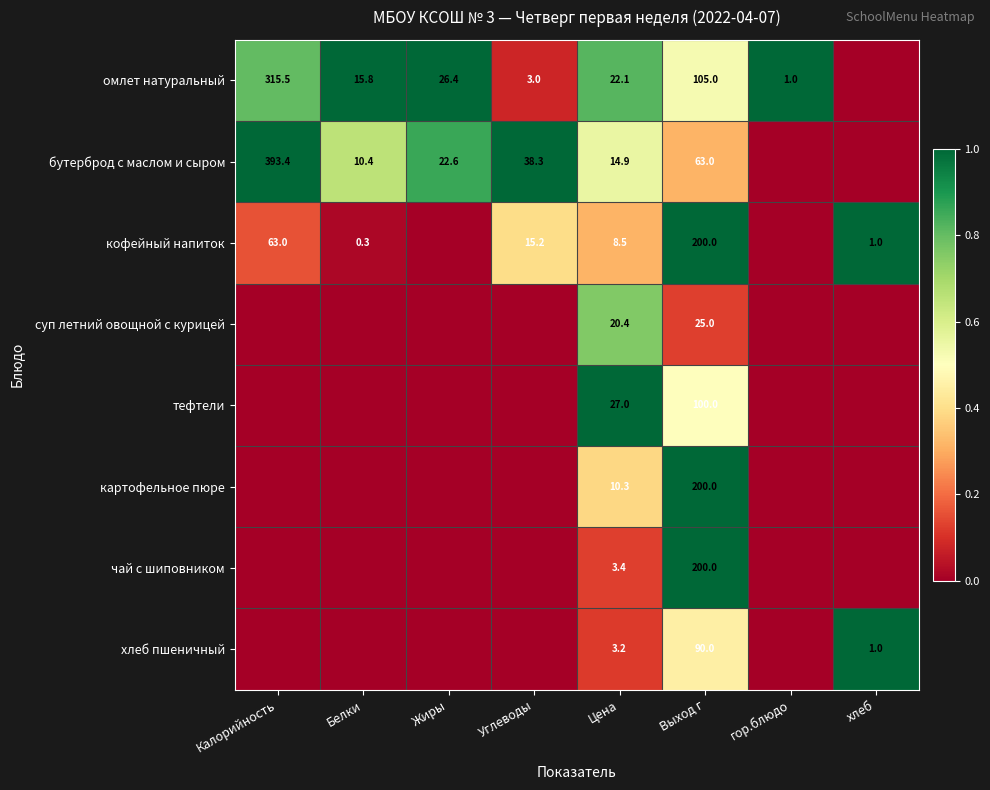

What is the difference between the омлет натуральный values at гор.блюдо and Белки?

14.8